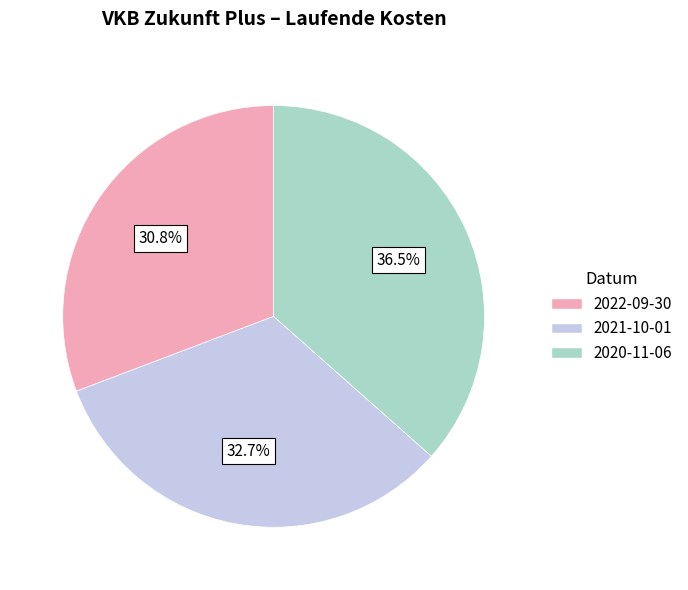

To the nearest percent, what is the difference between the largest and smallest slice percentages?

6%